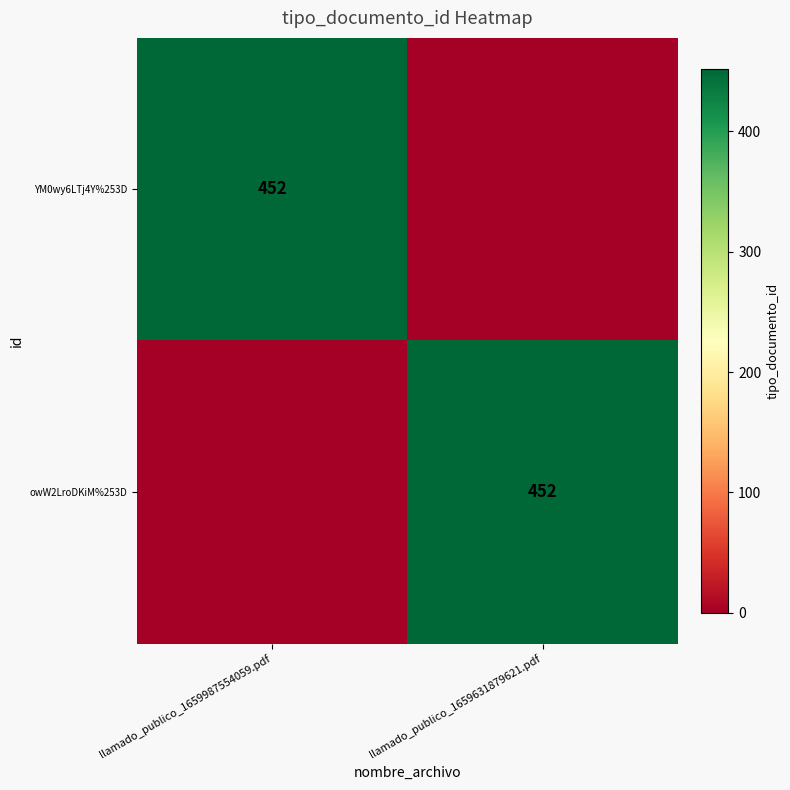

True or false: owW2LroDKiM%253D has a value of 164 at llamado_publico_1659631879621.pdf.

False